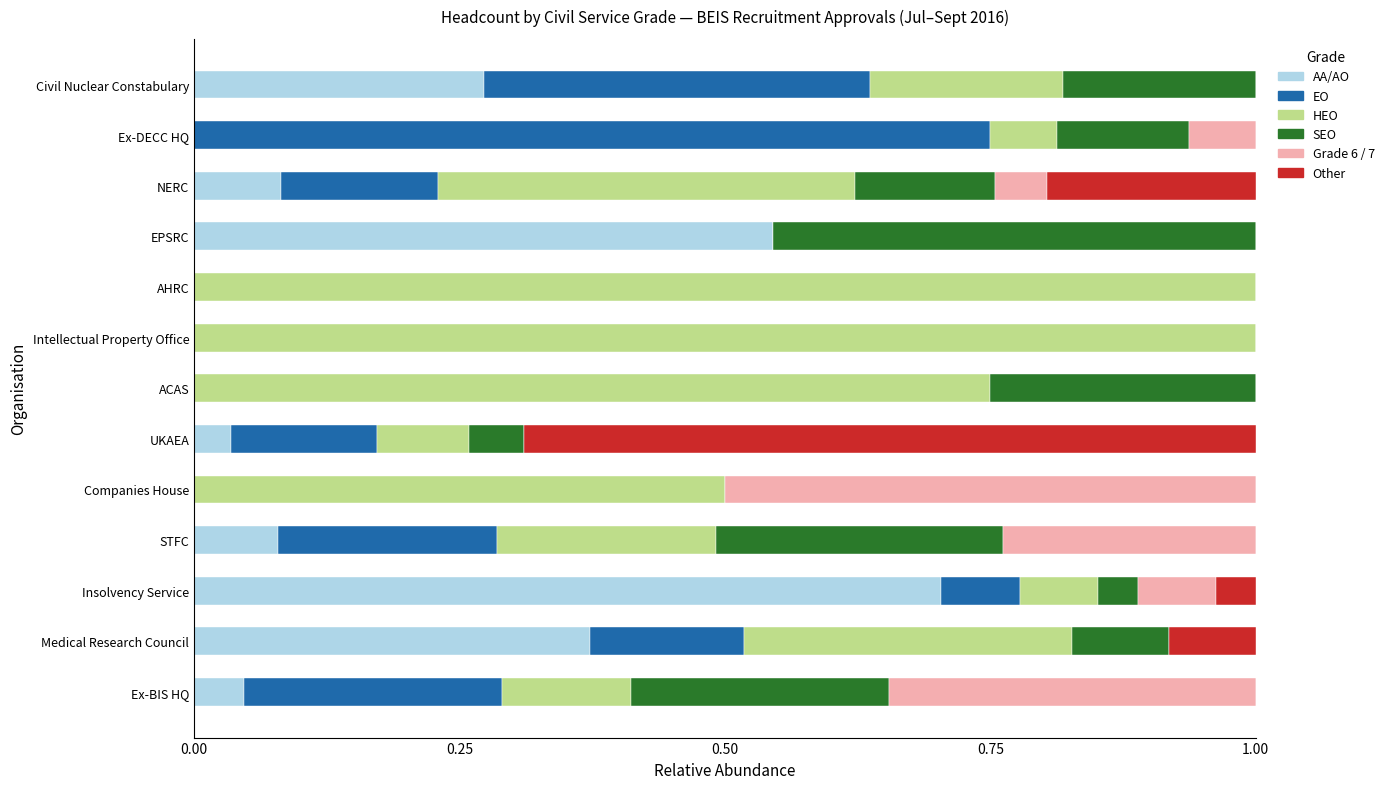

What is the total value across all series at ACAS?

1.0